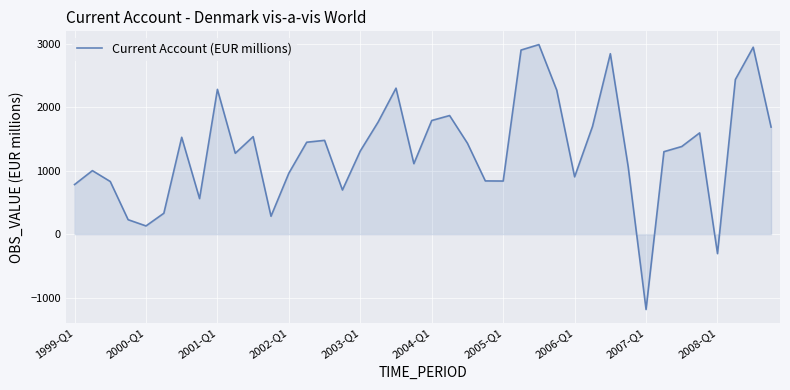

Does the chart have visible grid lines?

Yes